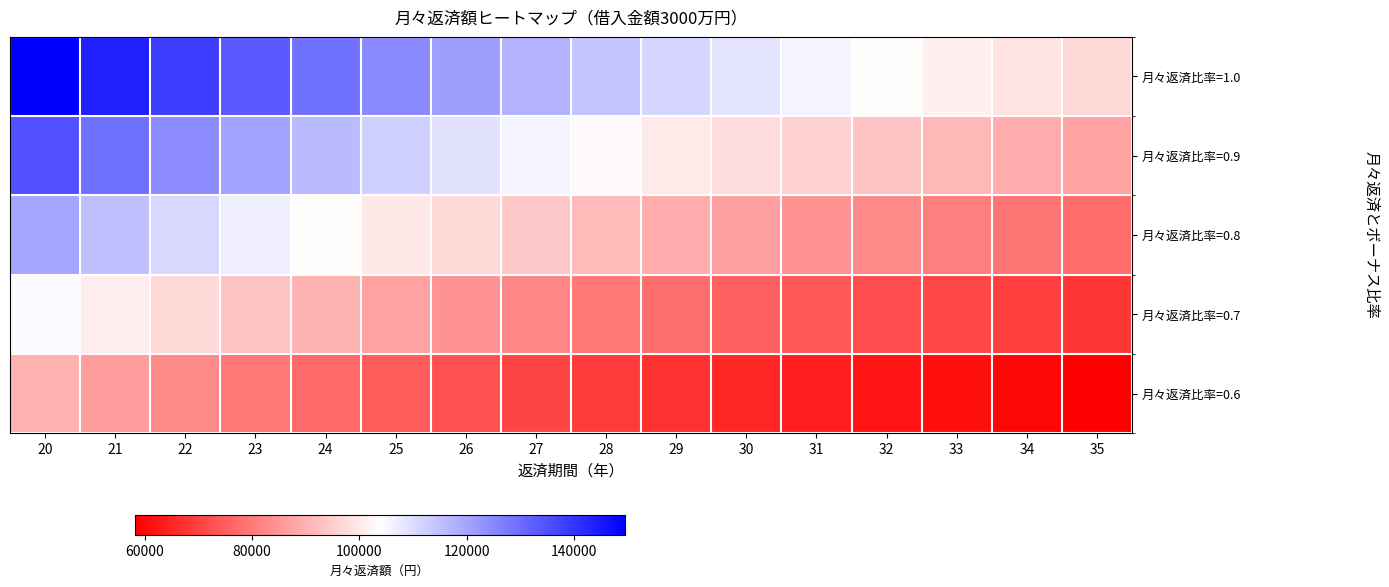

Reading right to left, extract all data points from this chart.

月々返済比率=1.0: 35=96933.2	34=98966.6	33=101127.3	32=103427.3	31=105880.1	30=108500.9	29=111307.2	28=114318.9	27=117558.7	26=121053.1	25=124832.5	24=128932.6	23=133395.2	22=138269.8	21=143615.3	20=149502.2
月々返済比率=0.9: 35=87239.9	34=89069.9	33=91014.6	32=93084.6	31=95292.1	30=97650.9	29=100176.5	28=102887.0	27=105802.9	26=108947.8	25=112349.2	24=116039.3	23=120055.7	22=124442.8	21=129253.7	20=134552.0
月々返済比率=0.8: 35=77546.6	34=79173.3	33=80901.9	32=82741.9	31=84704.1	30=86800.8	29=89045.8	28=91455.1	27=94047.0	26=96842.4	25=99866.0	24=103146.0	23=106716.1	22=110615.8	21=114892.2	20=119601.8
月々返済比率=0.7: 35=67853.3	34=69276.6	33=70789.1	32=72399.1	31=74116.1	30=75950.7	29=77915.1	28=80023.2	27=82291.1	26=84737.1	25=87382.7	24=90252.8	23=93376.6	22=96788.9	21=100530.7	20=104651.6
月々返済比率=0.6: 35=58159.9	34=59380.0	33=60676.4	32=62056.4	31=63528.1	30=65100.6	29=66784.4	28=68591.3	27=70535.2	26=72631.8	25=74899.5	24=77359.5	23=80037.1	22=82961.9	21=86169.2	20=89701.3